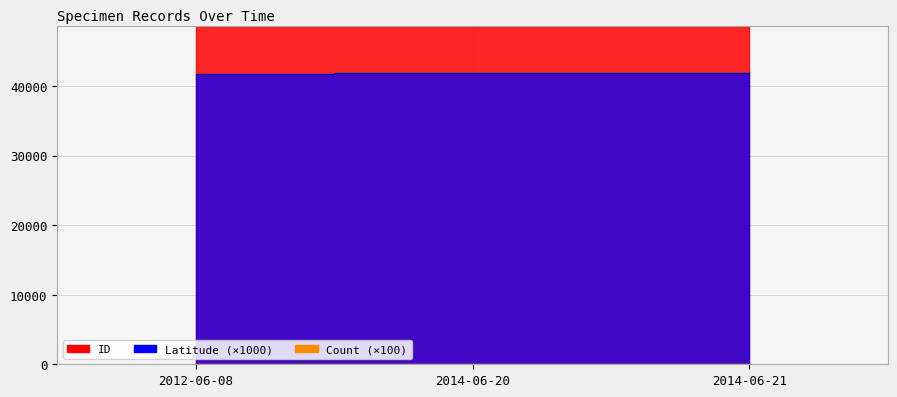

True or false: ID has a value of 68776.6 at 2014-06-21.

False